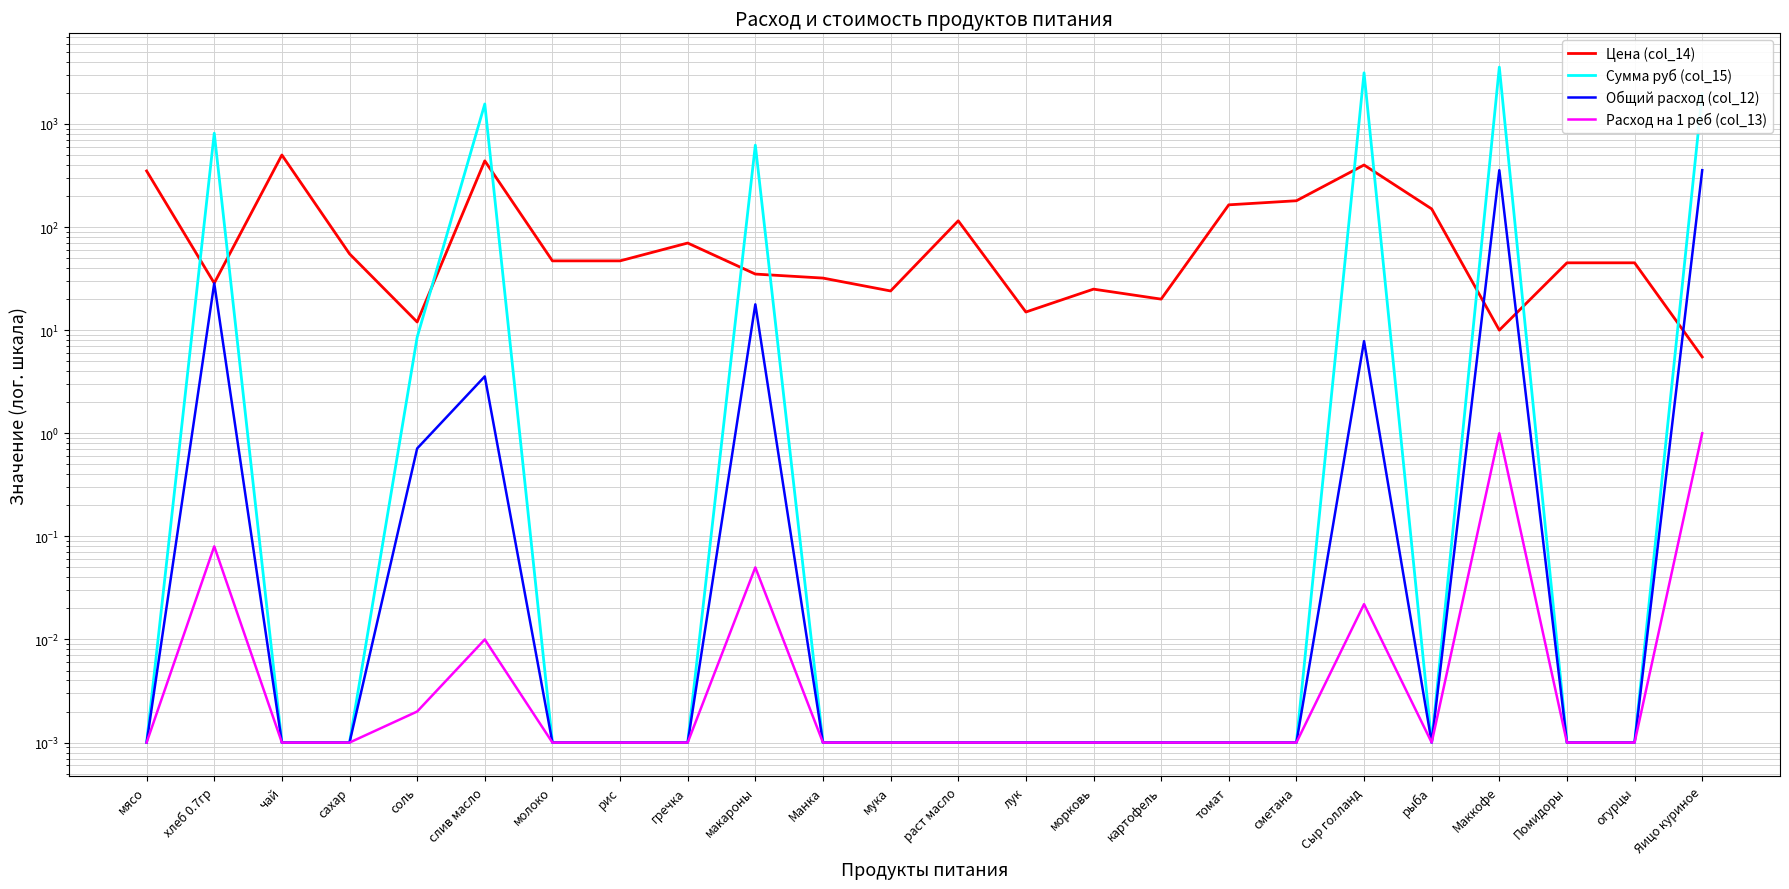

The Цена (col_14) series shows 10.0 at Маккофе. True or false?

True